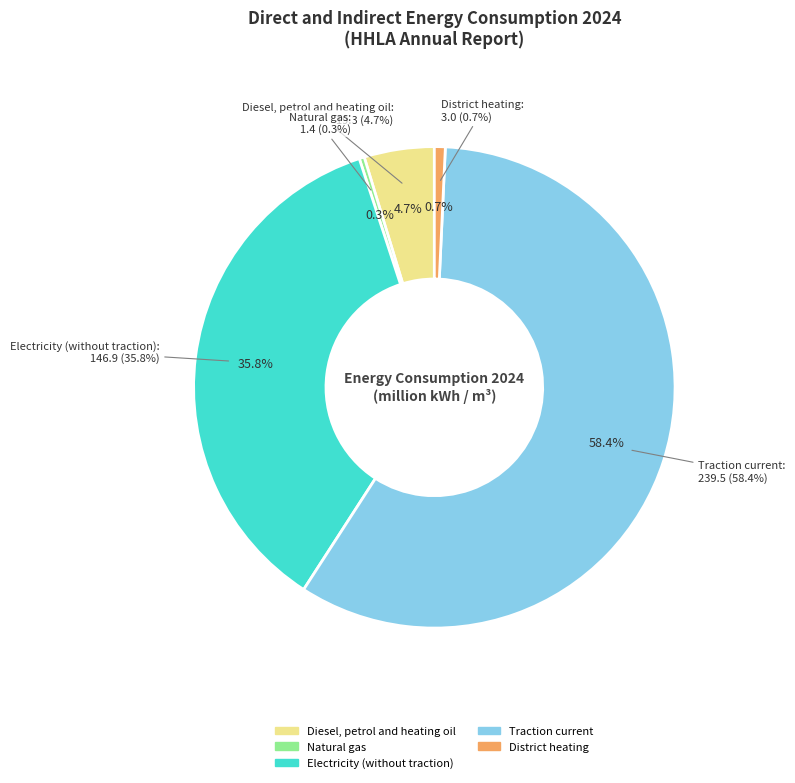

Combined, do District heating and Natural gas account for over 50%?

No